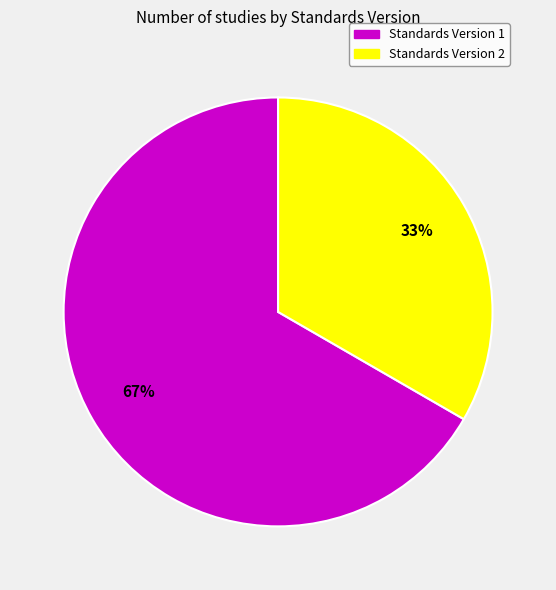

True or false: Standards Version 2 accounts for 33% of the total.

True